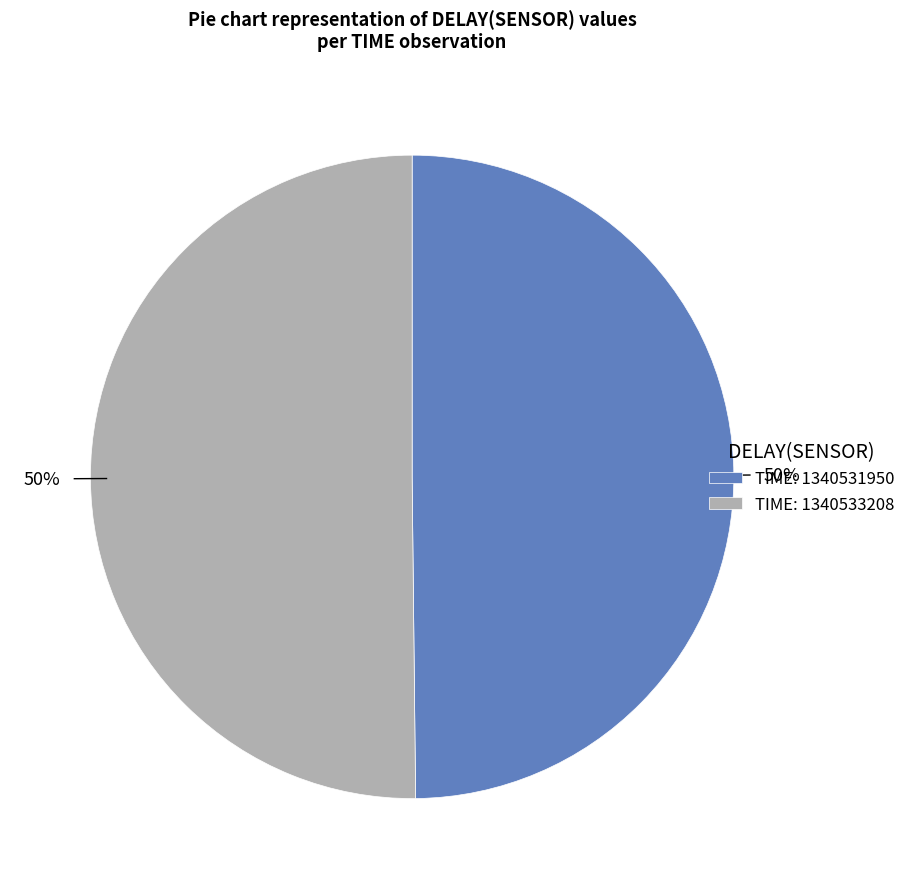

How many segments does this pie chart have?

2